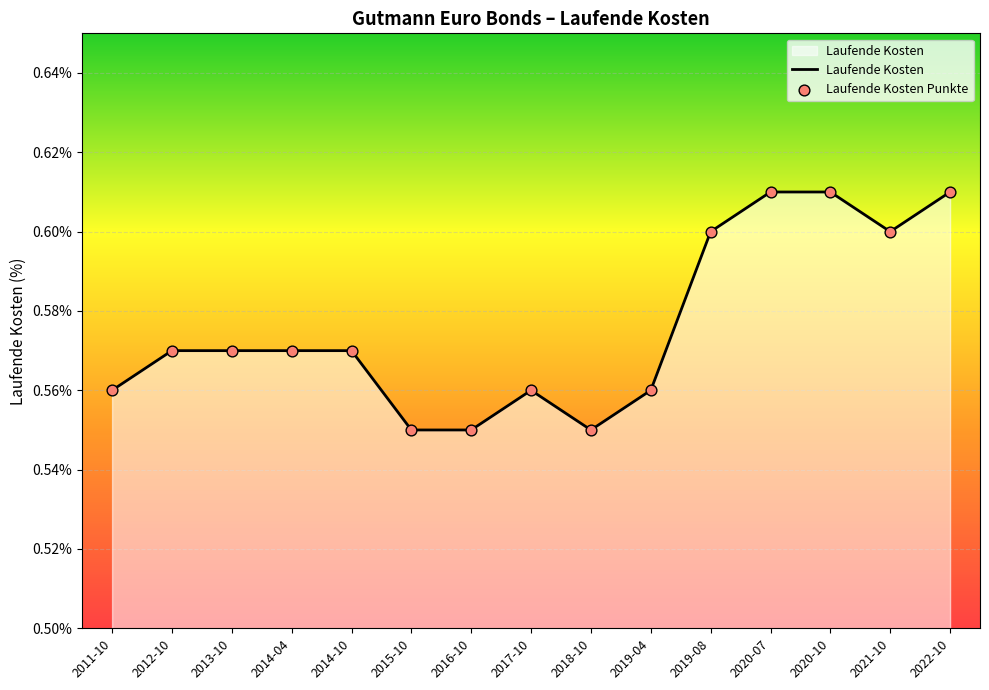

Between 2016-10 and 2011-10, which is larger?

2011-10